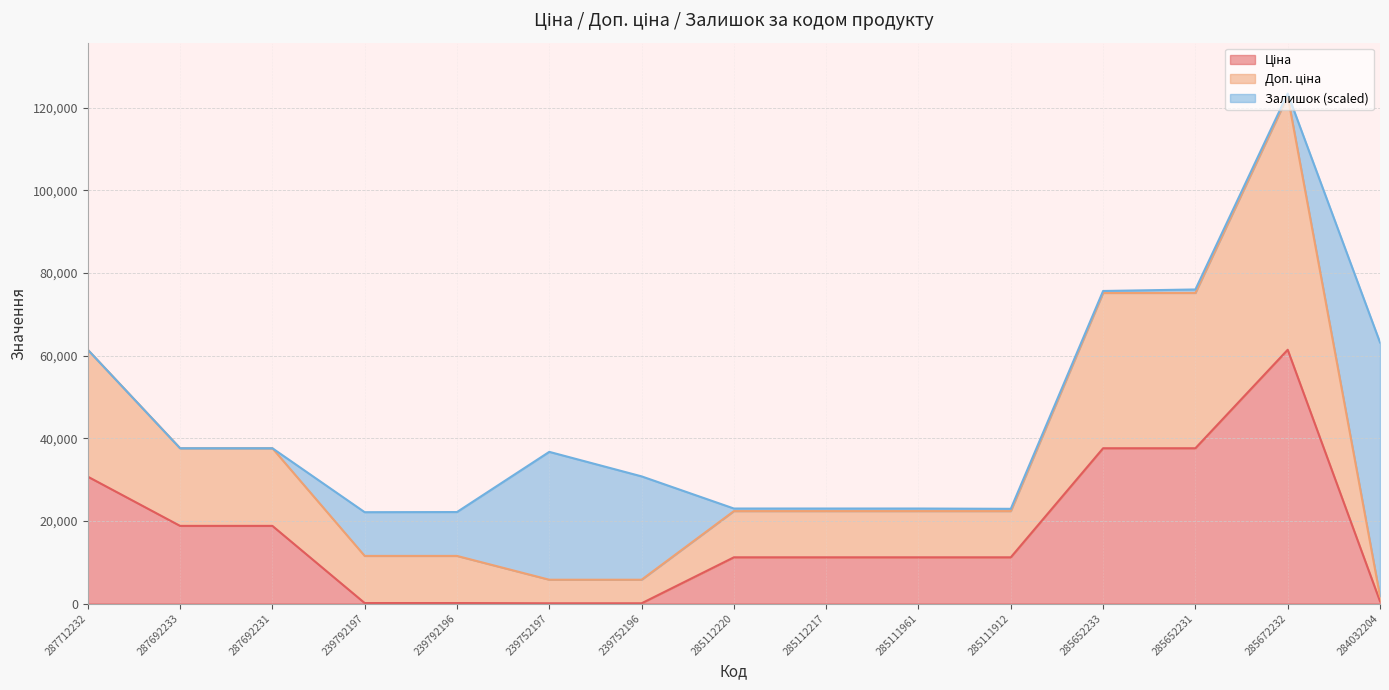

What is the label of the 9th point from the right?

239752196